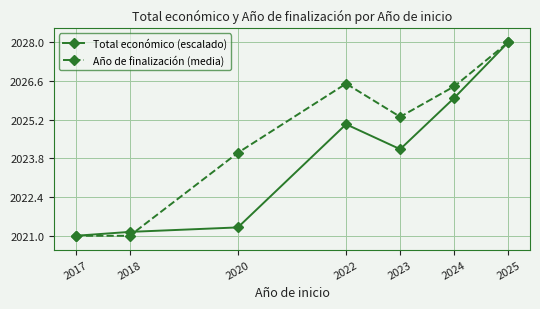

What is the difference between the Año de finalización (media) values at 2020 and 2024?

2.4